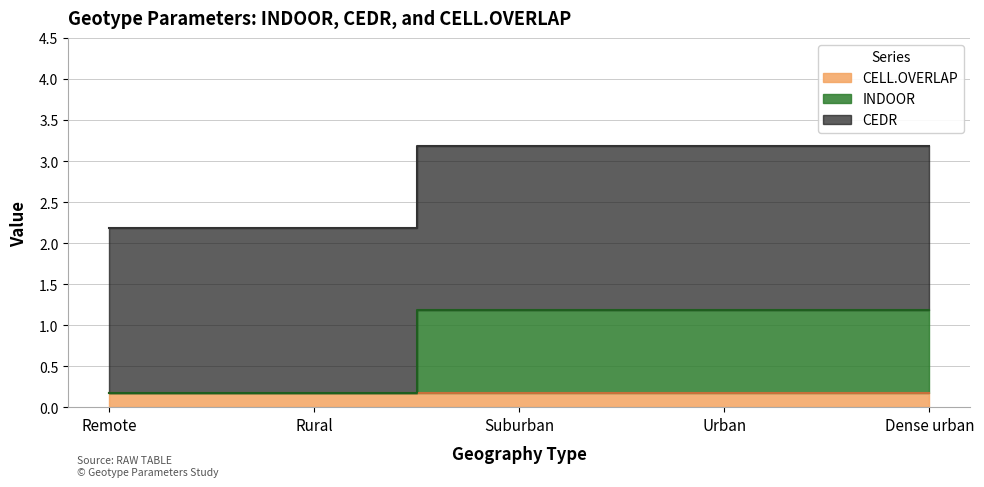

The CEDR series shows 1.1 at Suburban. True or false?

False